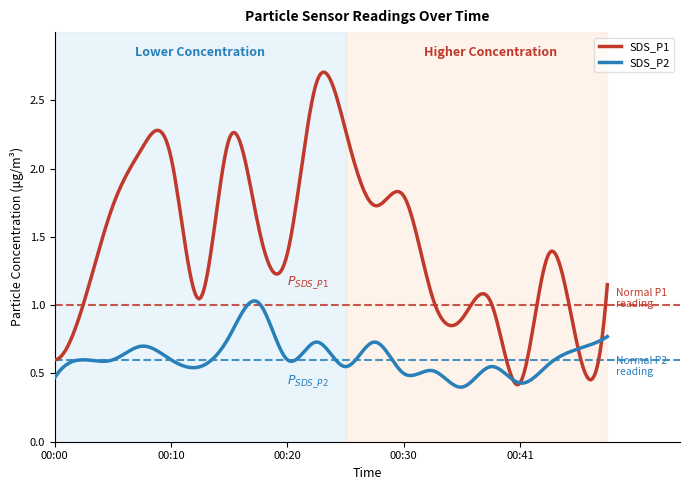

True or false: SDS_P1 and SDS_P2 intersect in this chart.

True